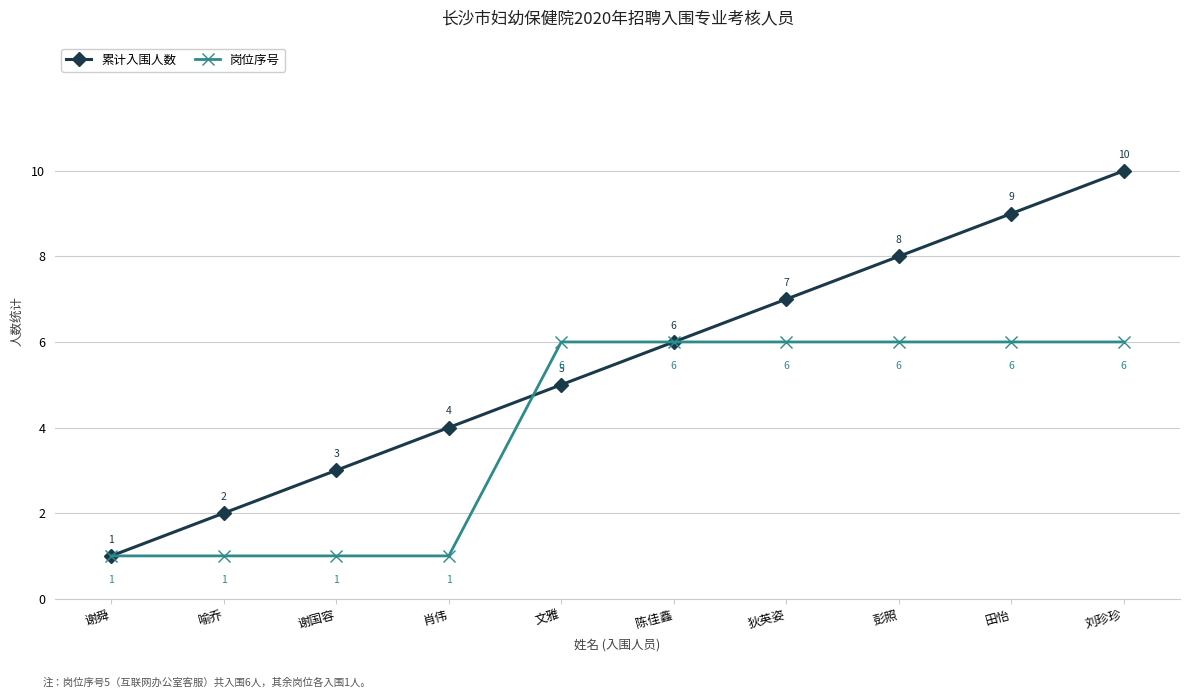

What position from the right is 狄英姿?

4